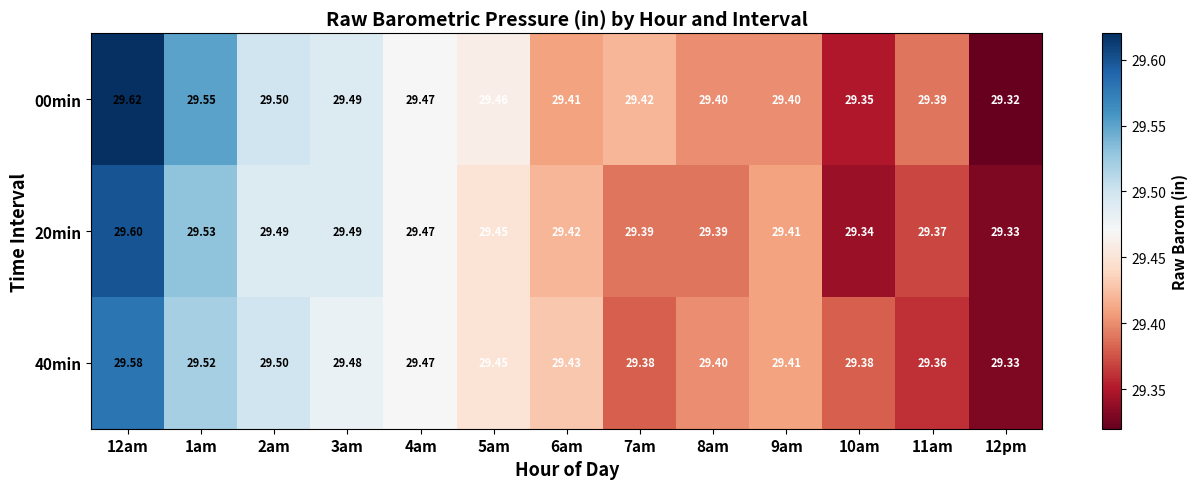

Which label corresponds to the smallest value in the chart?

12pm